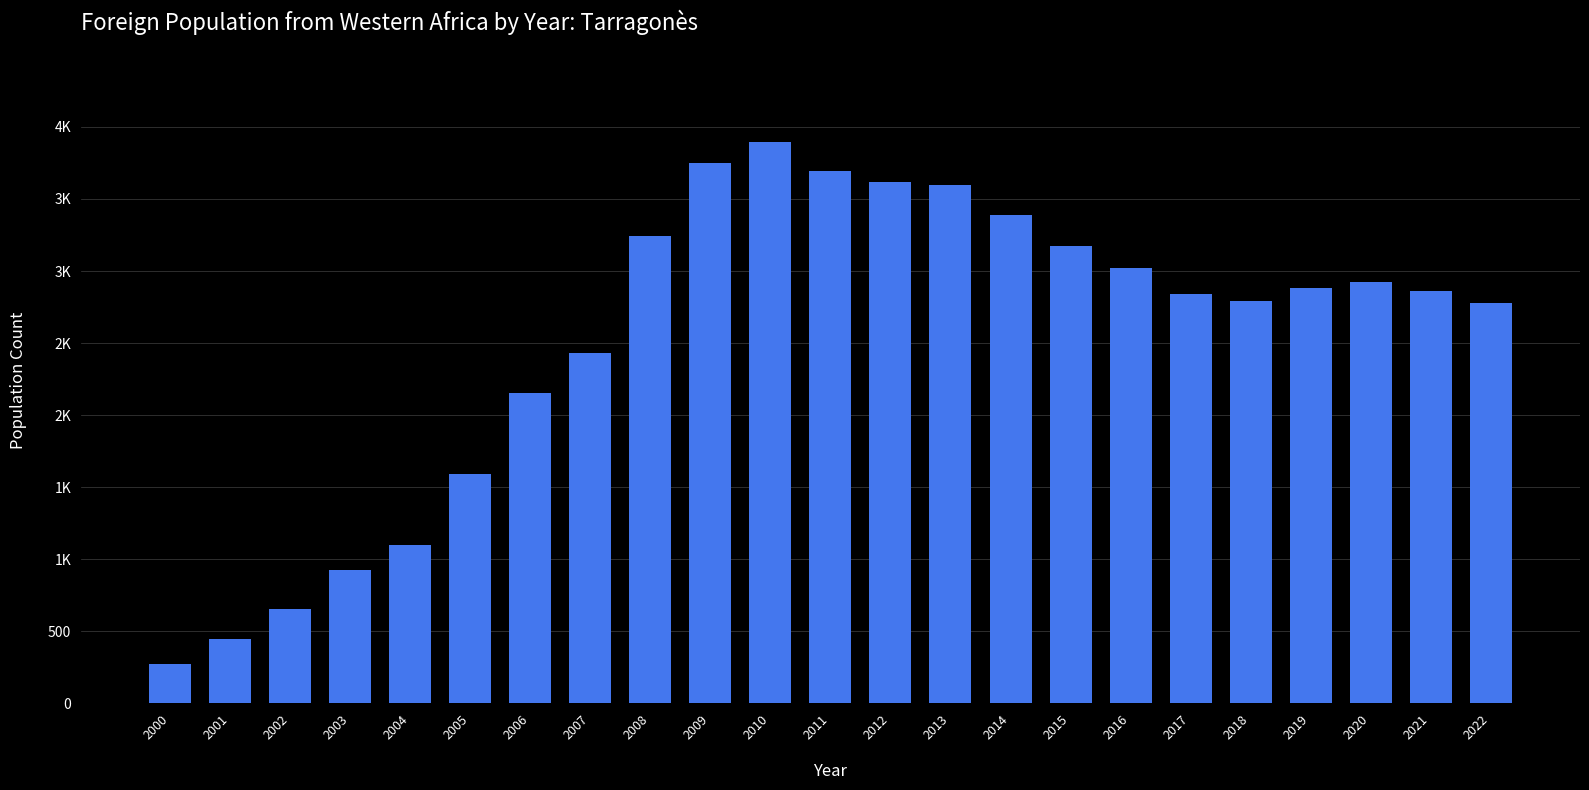

Does the chart contain any negative values?

No